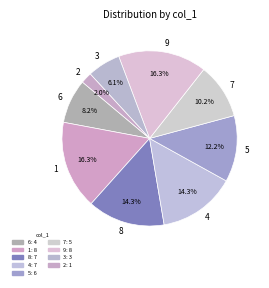

Which has a higher value, 7 or 3?

7